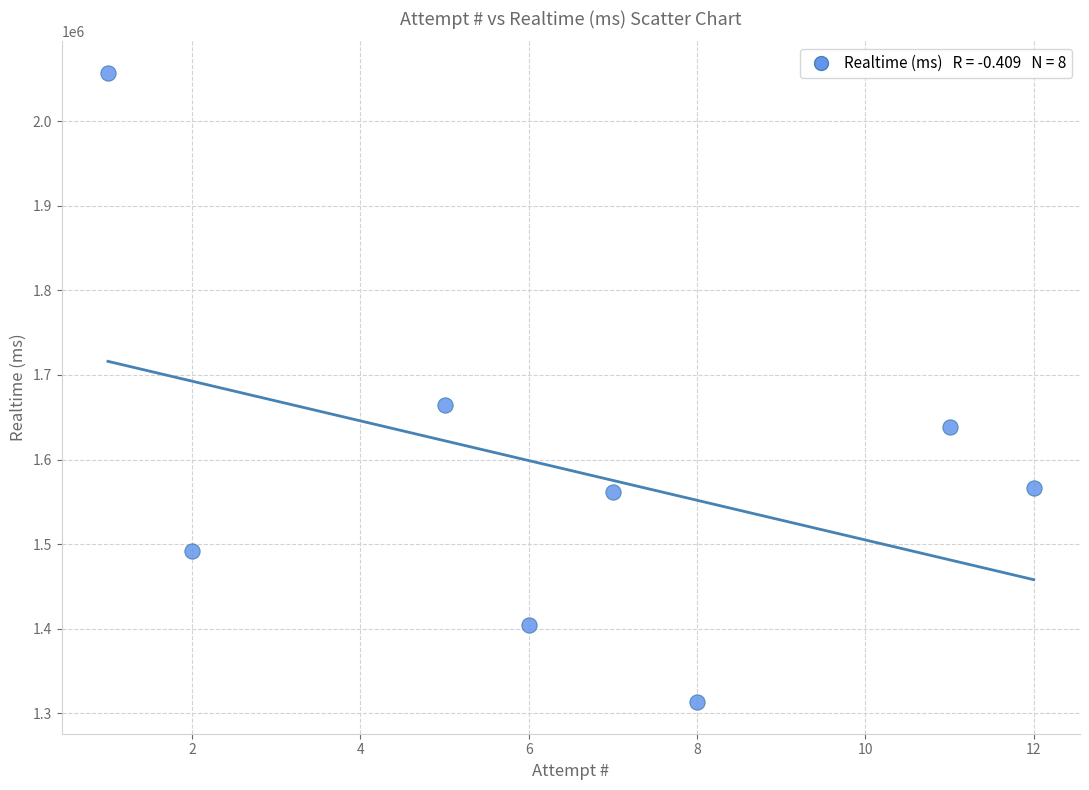

What is the average Y value?

1587079